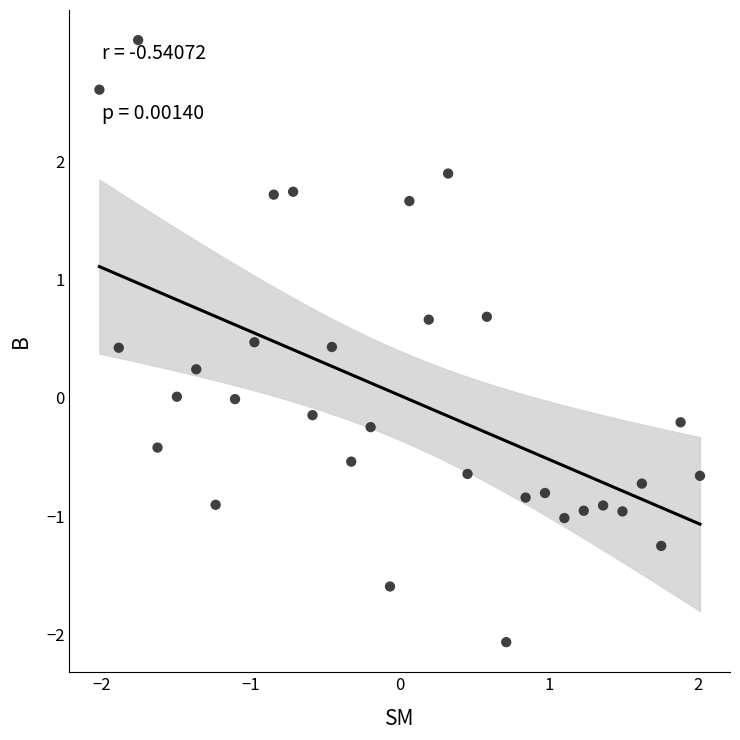

What is the range of Y values (max minus min)?

5.1